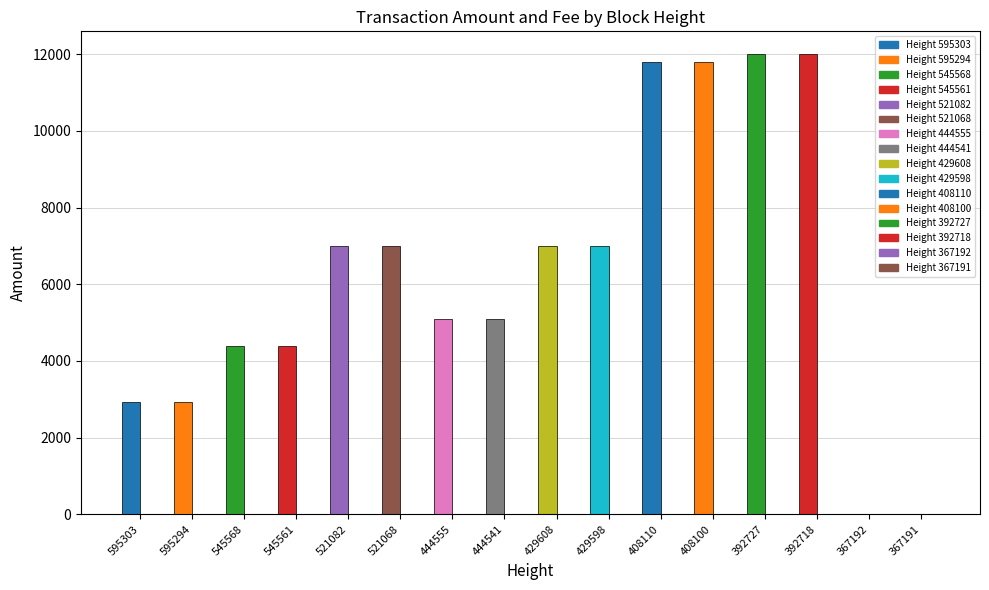

What is the total value across all series at 444555?

5100.0